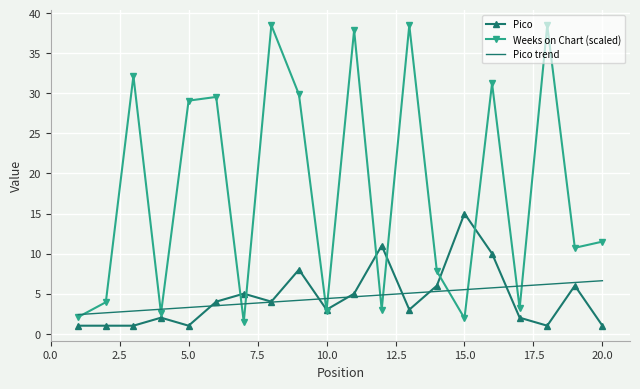

Rank the series by their maximum value, from lowest to highest.

Pico trend, Pico, Weeks on Chart (scaled)